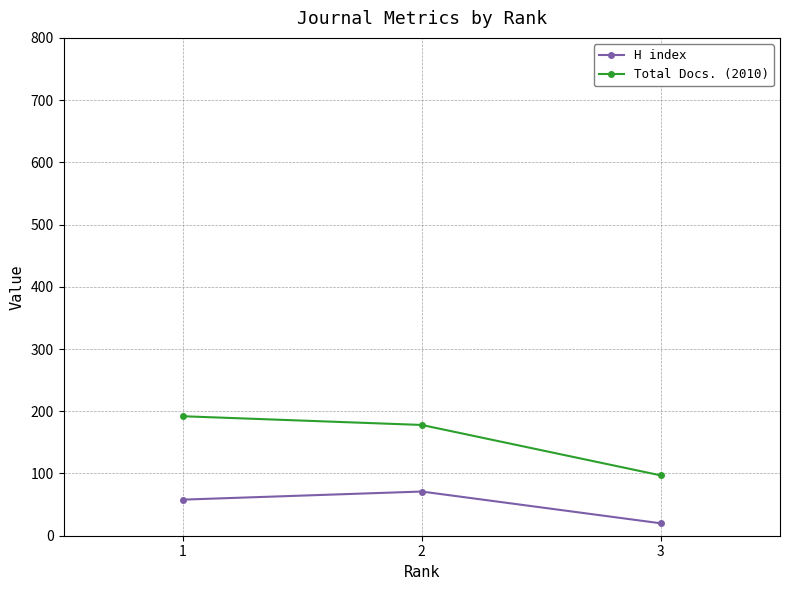

What is the smallest value displayed?

20